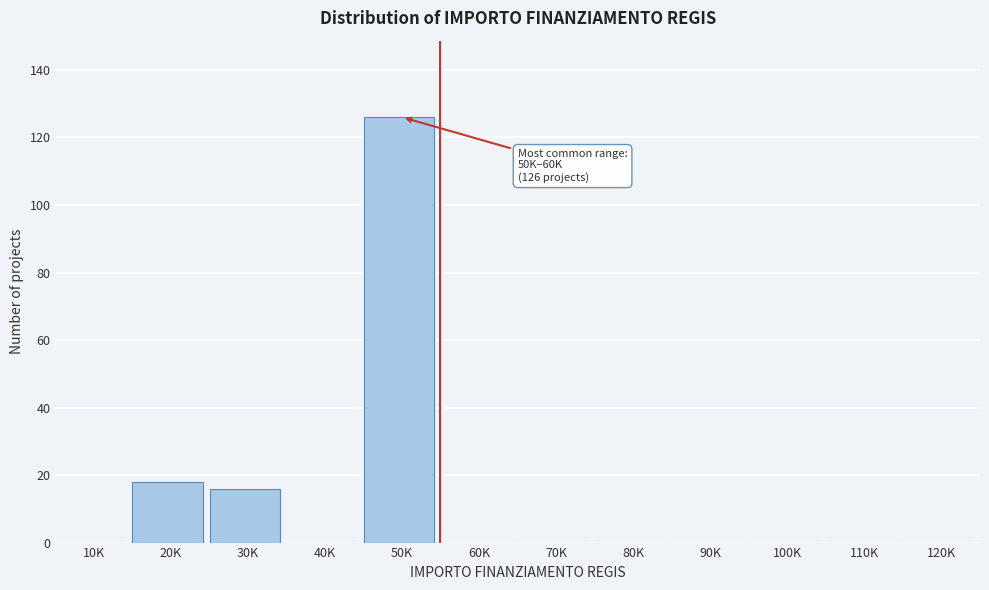

Reading right to left, list all the values displayed in this chart.

120K=0	110K=0	100K=0	90K=0	80K=0	70K=0	60K=0	50K=126	40K=0	30K=16	20K=18	10K=0